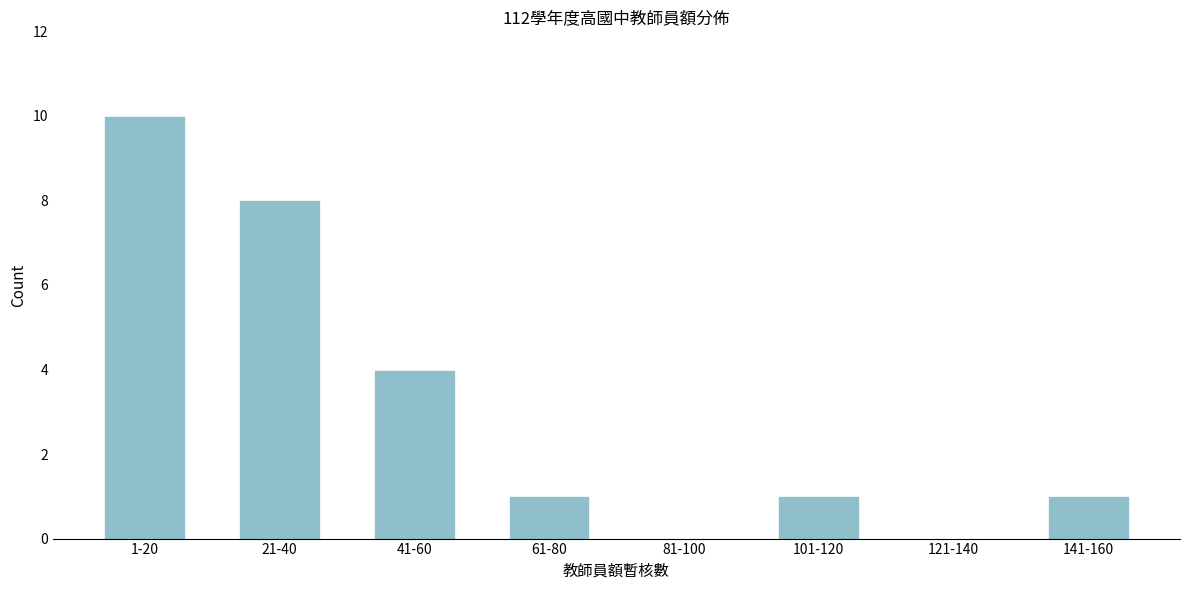

Reading right to left, transcribe all the data shown in this chart.

141-160=1	121-140=0	101-120=1	81-100=0	61-80=1	41-60=4	21-40=8	1-20=10